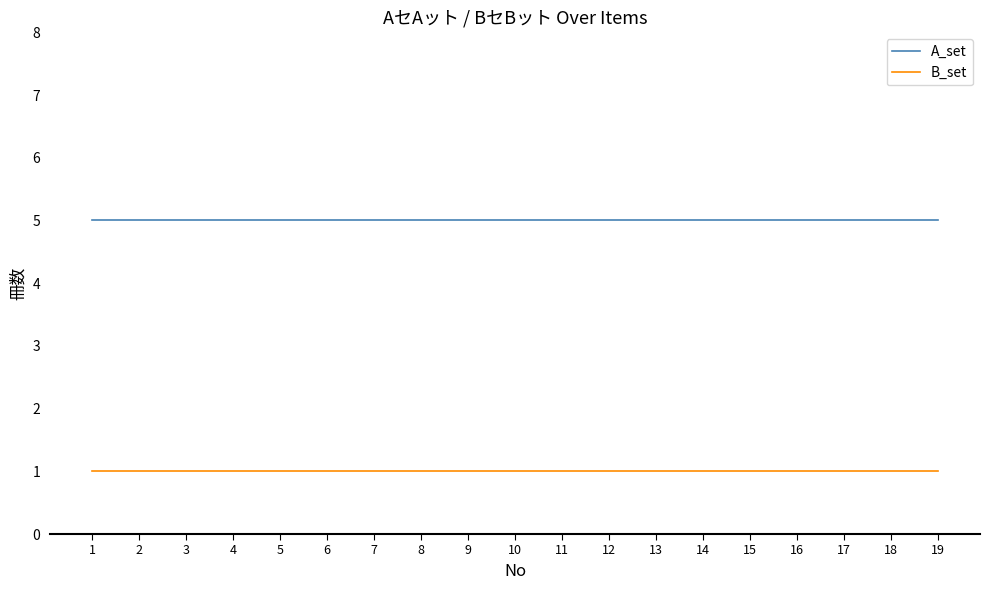

What is the approximate value of B_set at 6?

1